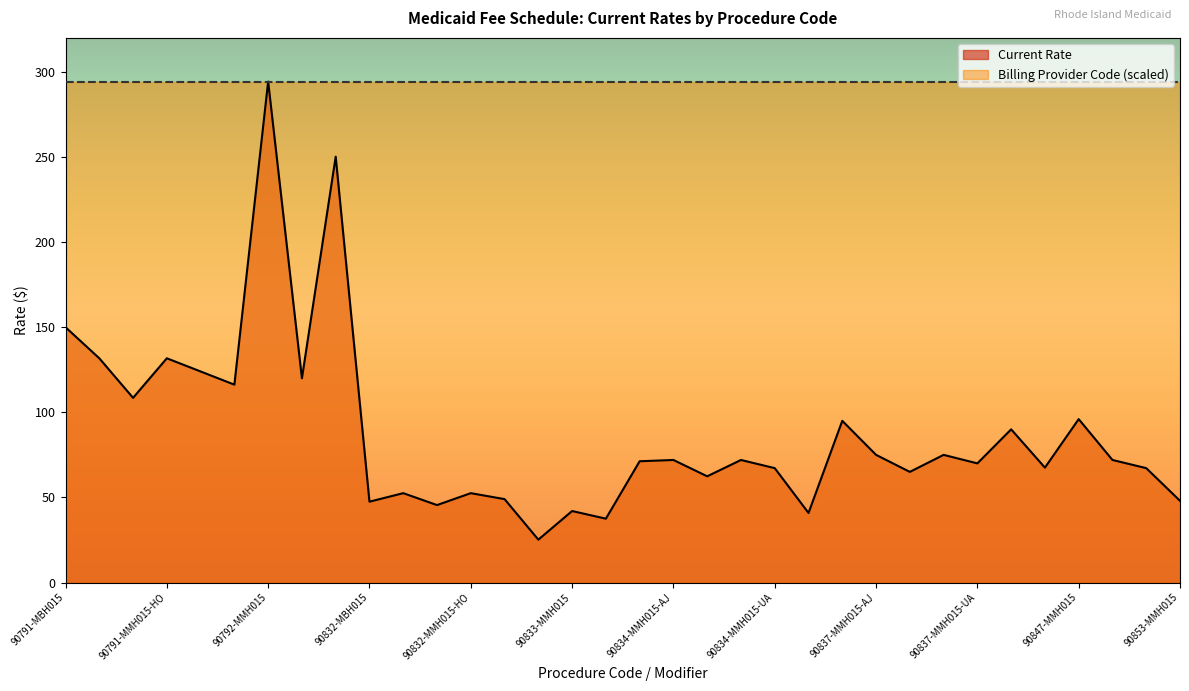

What is the change in value from 90832-MMH015-HF to 90834-MBH015?

+25.8